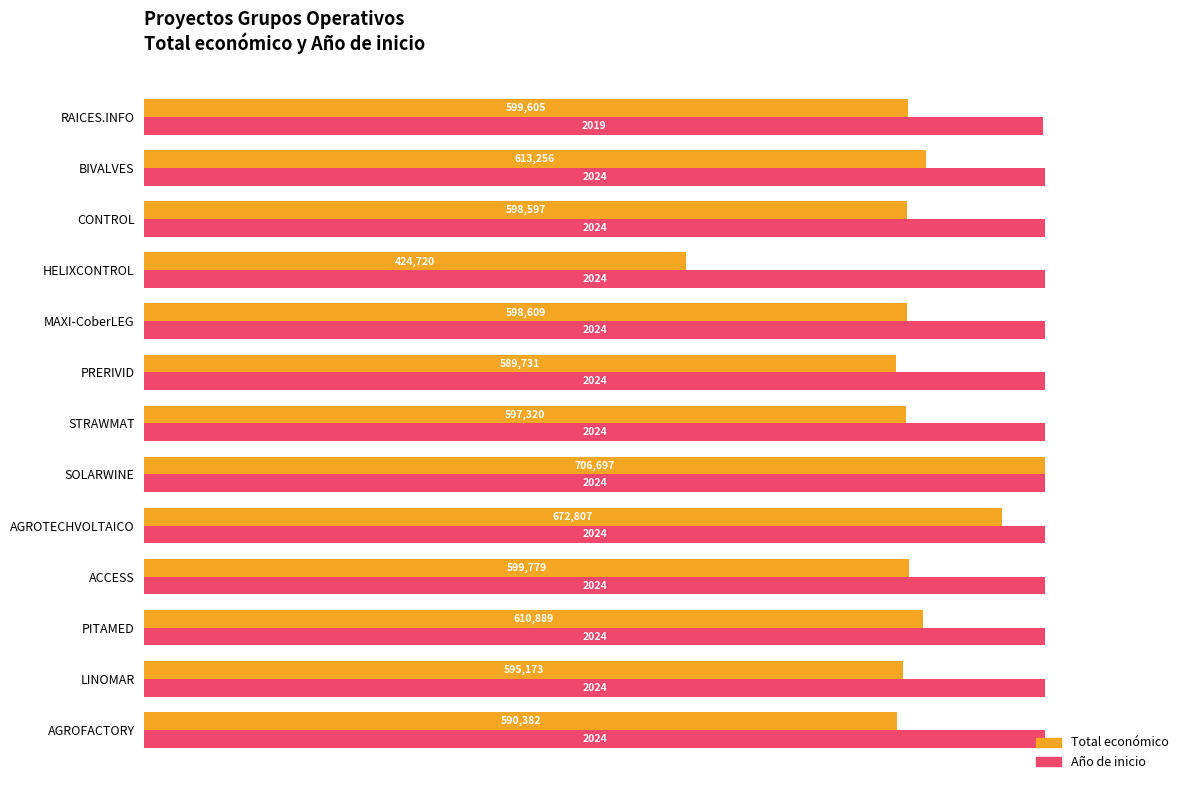

What are all the series names shown in the legend?

Total económico, Año de inicio